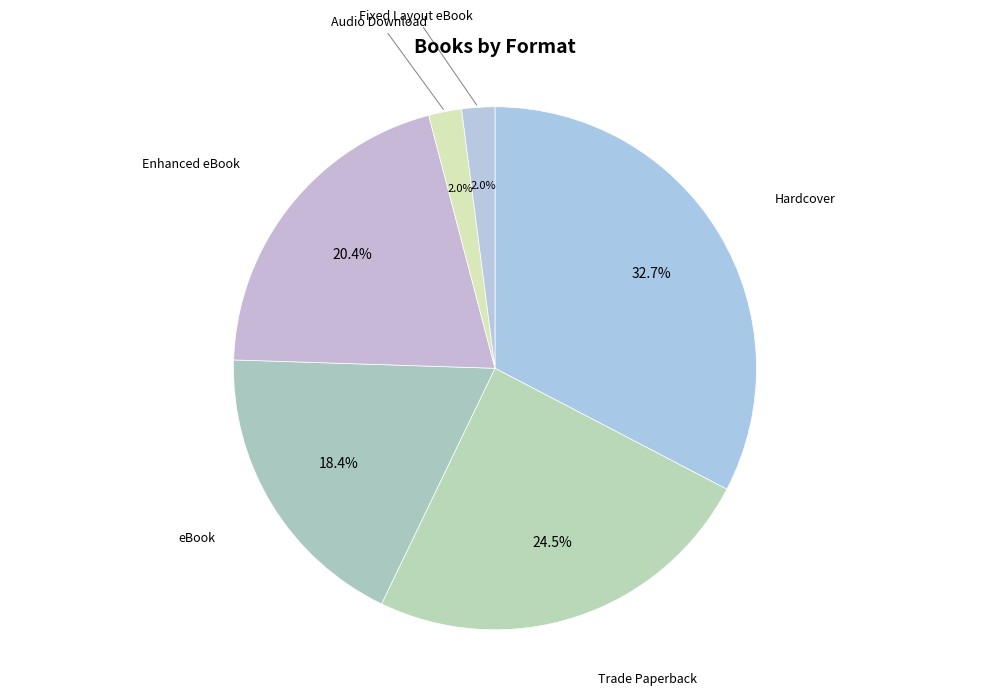

How many segments does this pie chart have?

6